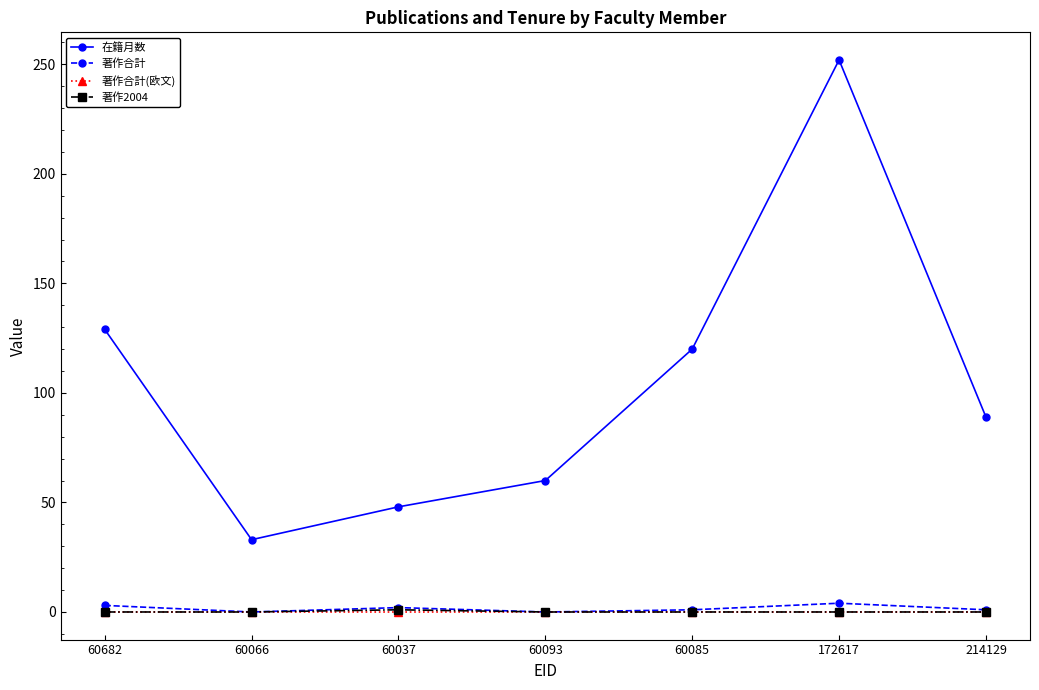

Which series has the largest range (max minus min)?

在籍月数